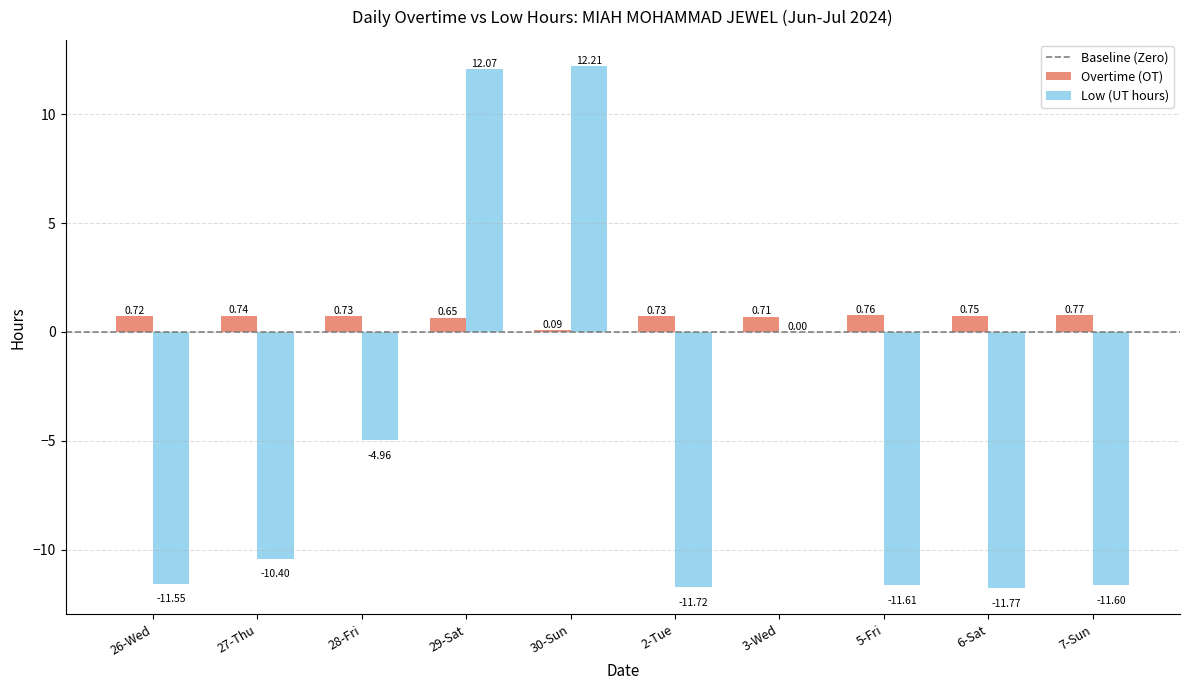

How many distinct data groups are displayed?

2